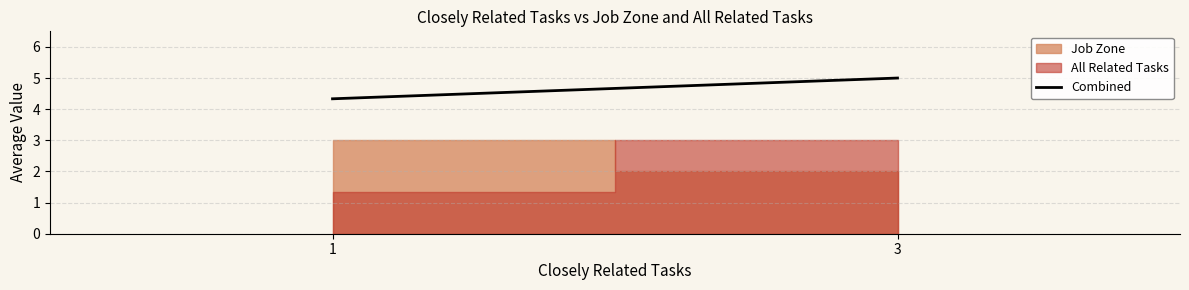

The value at 3 is 5.0. True or false?

True